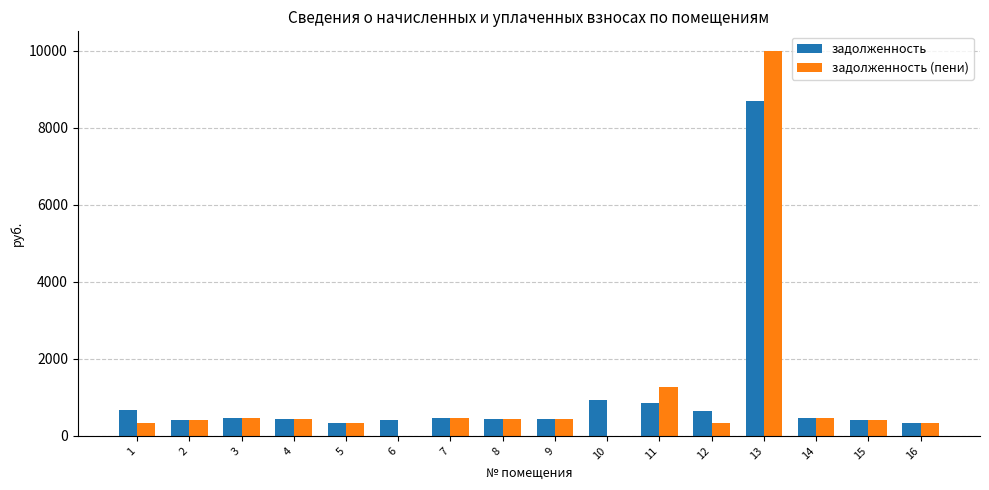

Is it true that задолженность (пени) equals 332.4 at 1?

True